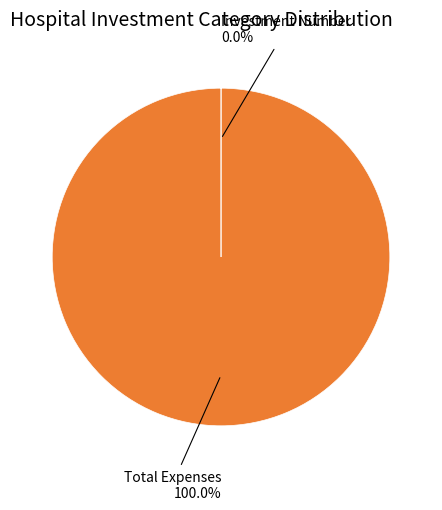

Does any single category account for the majority?

Yes